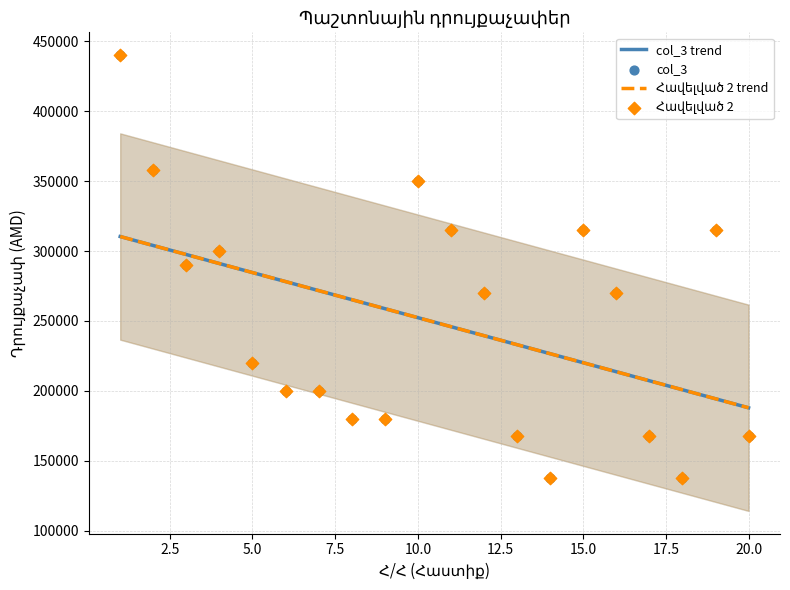

Which series reaches the minimum Y coordinate?

col_3